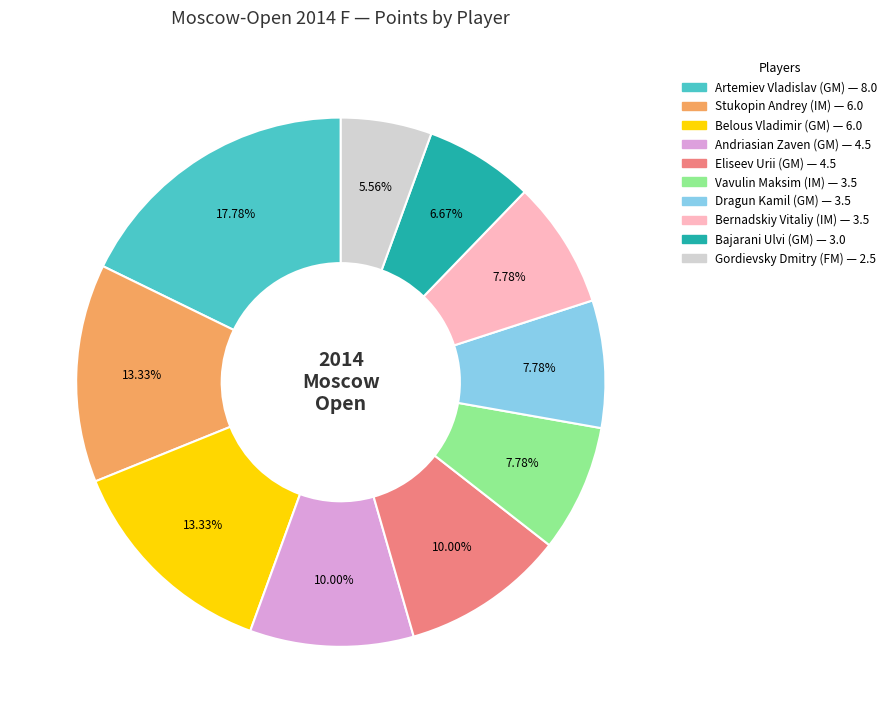

Is there a majority slice in this chart?

No